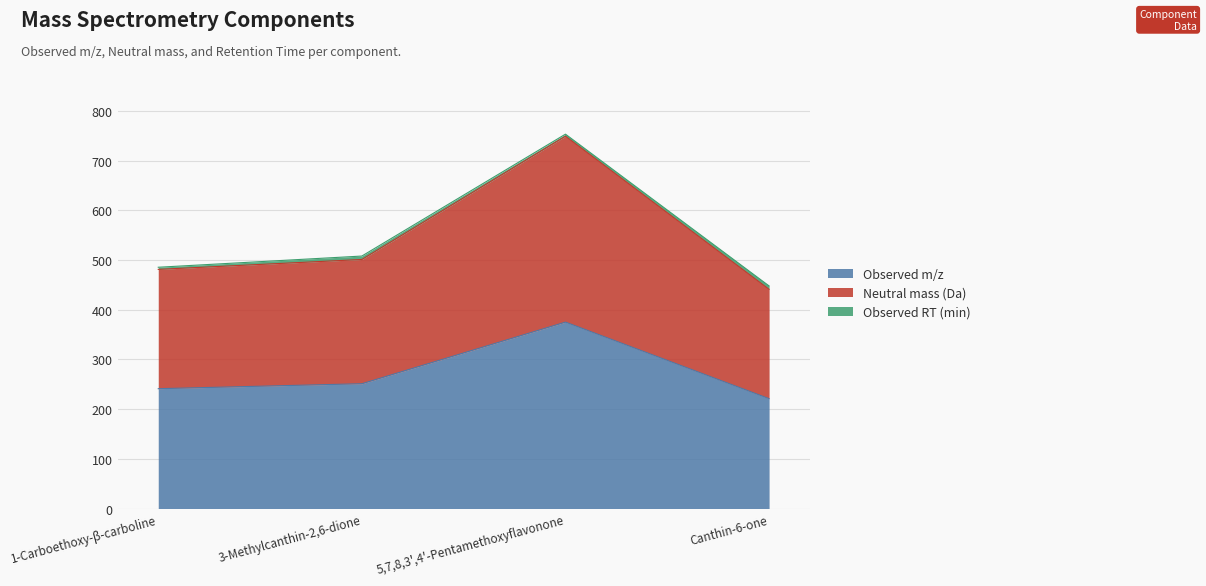

Does the chart display data point markers on the line(s)?

No